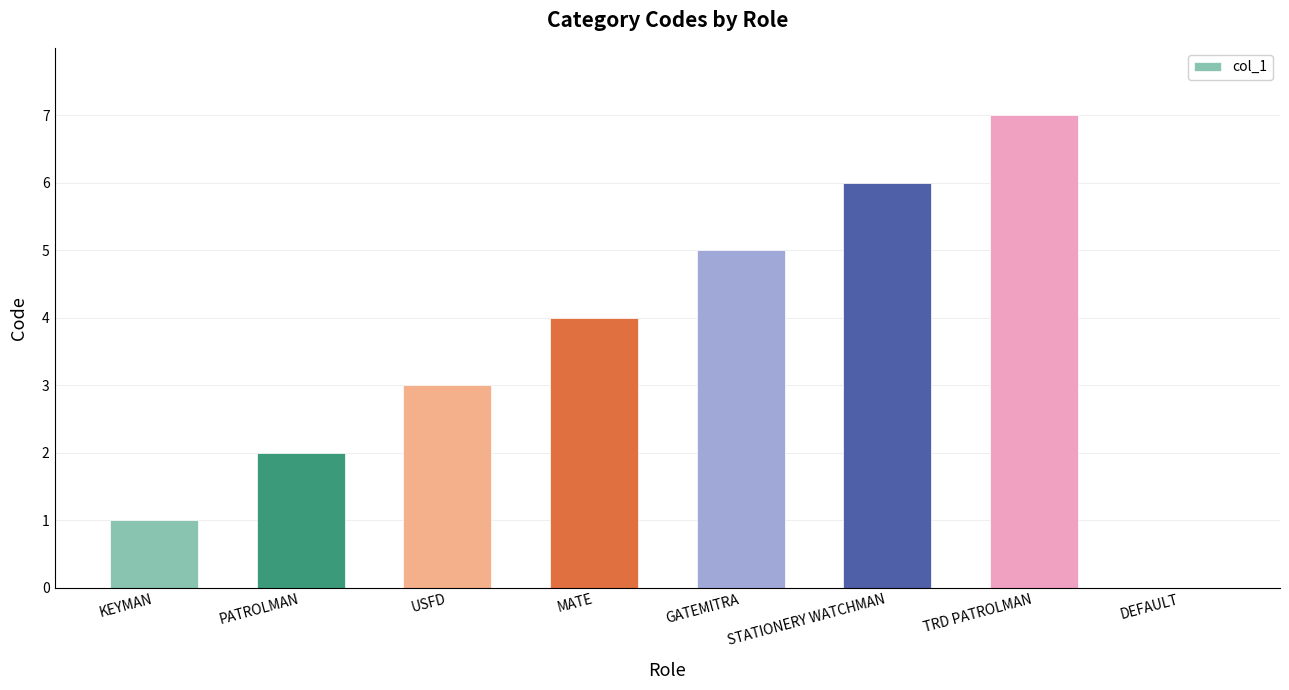

What is the maximum value shown in the chart?

7